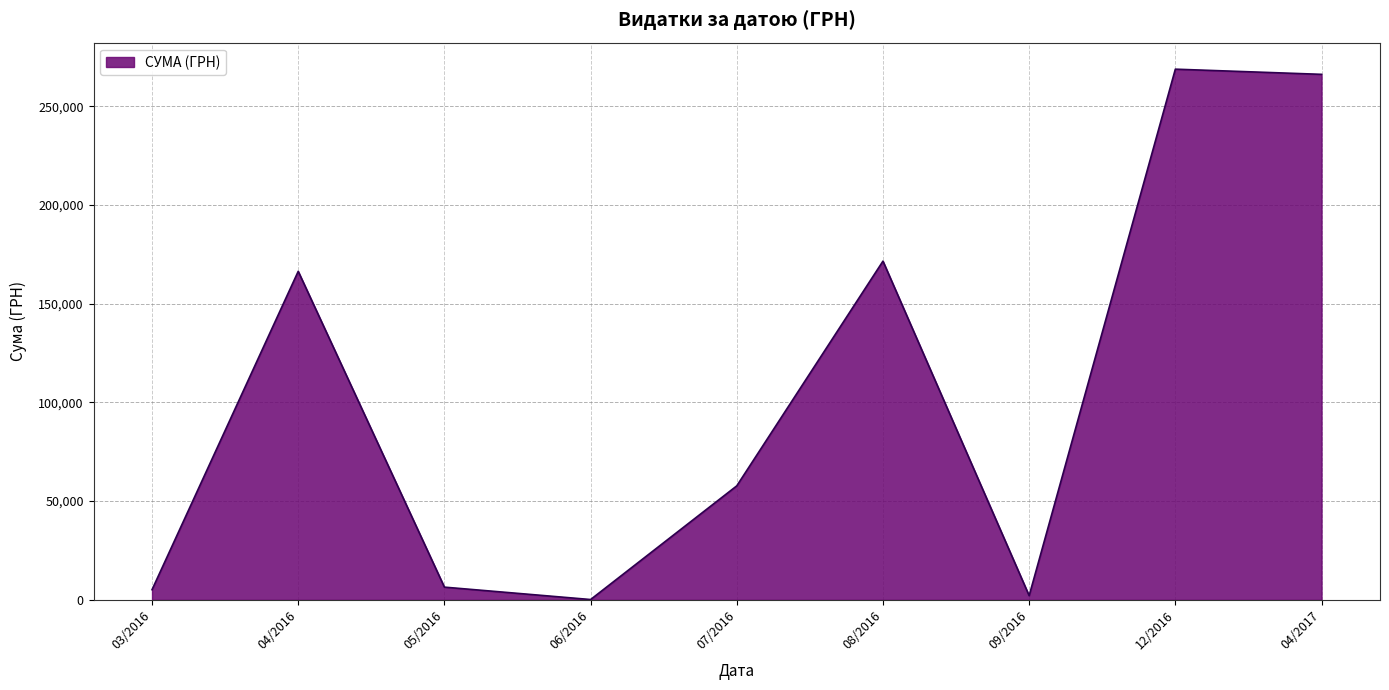

The value at 04/2017 is 113754.4. True or false?

False